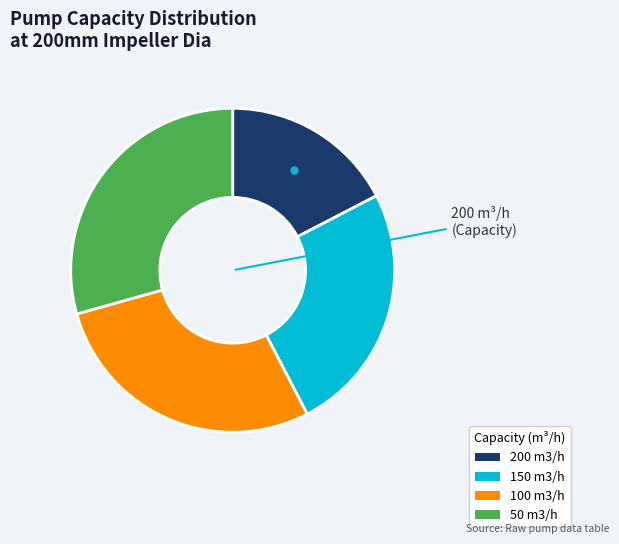

Which category has the biggest portion of the pie?

50 m3/h